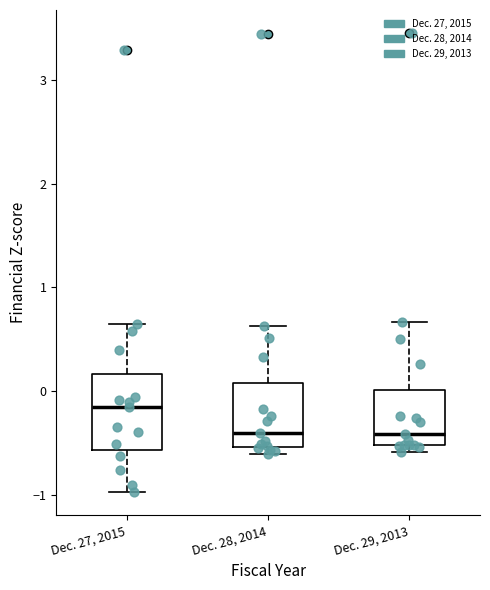

Which box is the tallest, from its lower edge to its upper edge?

Dec. 27, 2015